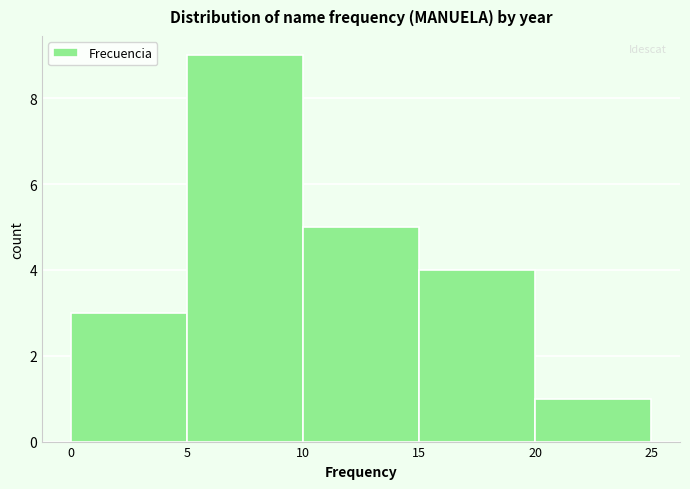

Reading left to right, transcribe this chart: for each bar, give the range it covers on the x-axis and its height. The values are not printed on the chart, so give them approximately, as read against the axis.

0 to 5: 3
5 to 10: 9
10 to 15: 5
15 to 20: 4
20 to 25: 1